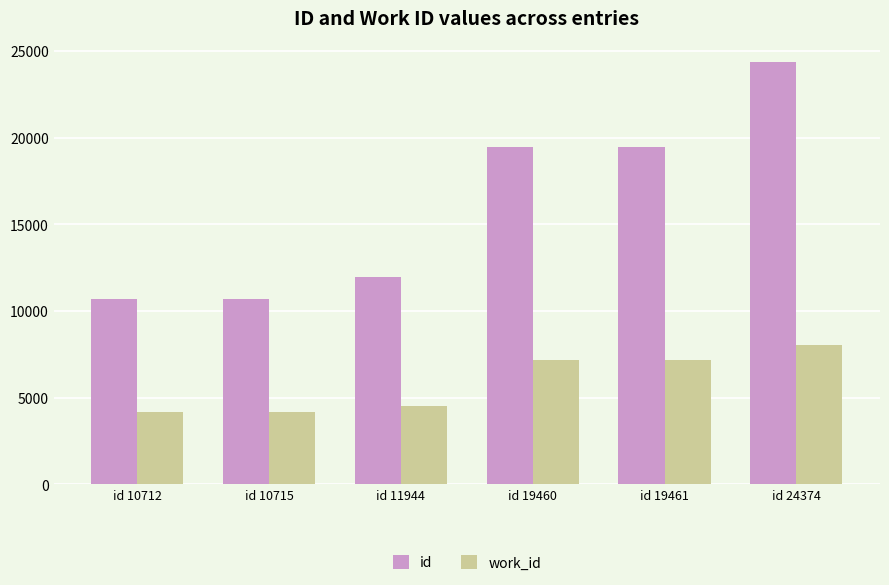

The id series shows 27373 at id 19460. True or false?

False